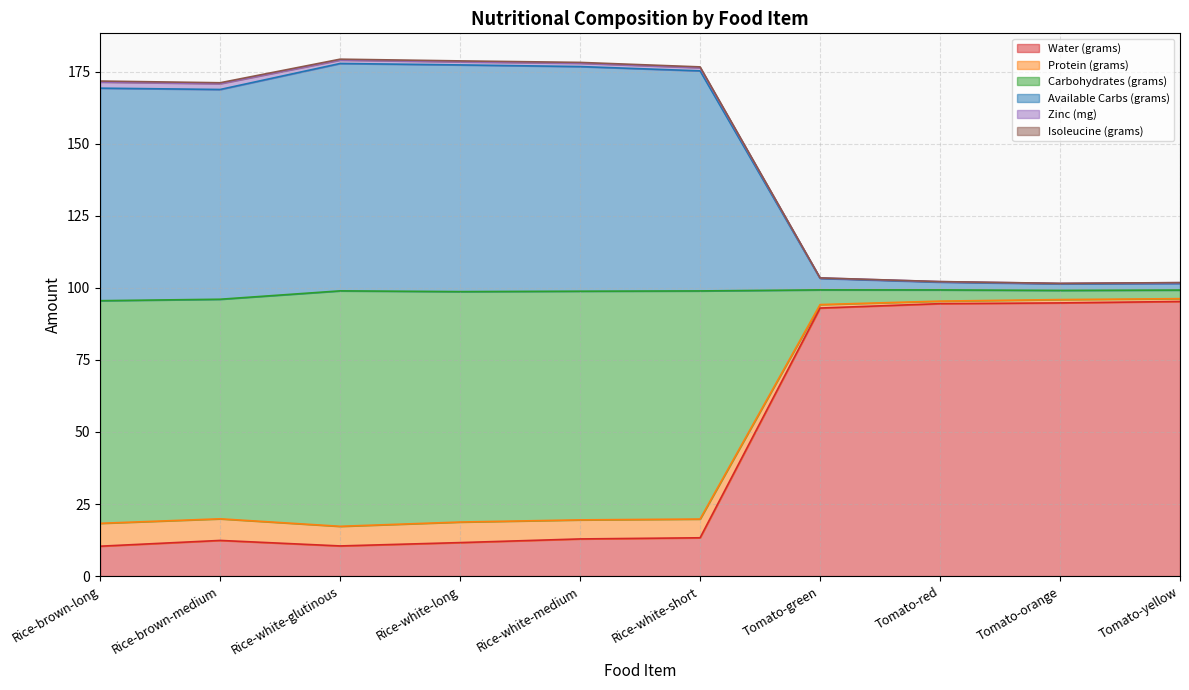

Is it true that Water (grams) equals 10.5 at Rice-white-glutinous?

True